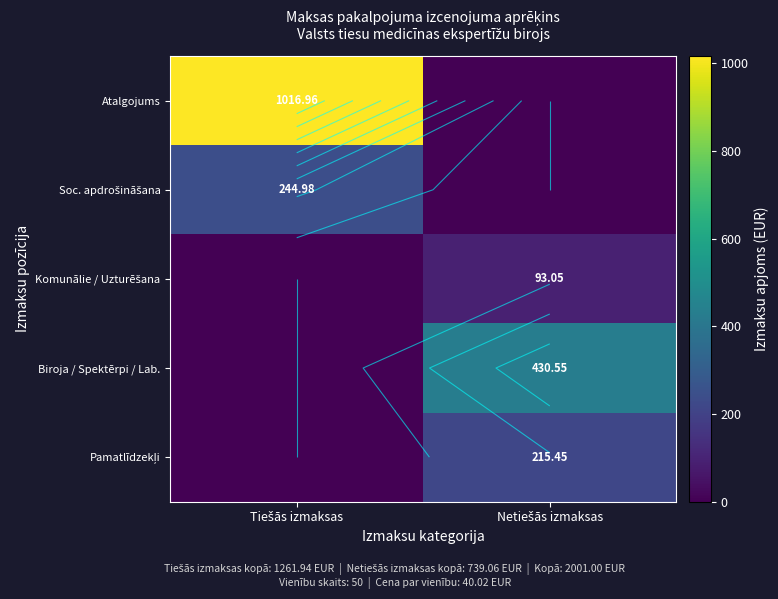

At how many categories does at least one series exceed 743?

1